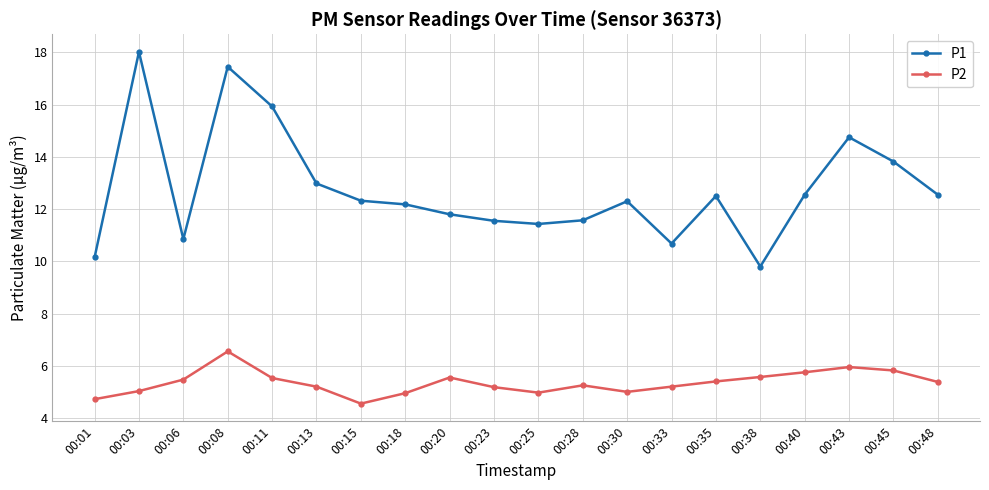

Does the chart display data point markers on the line(s)?

Yes